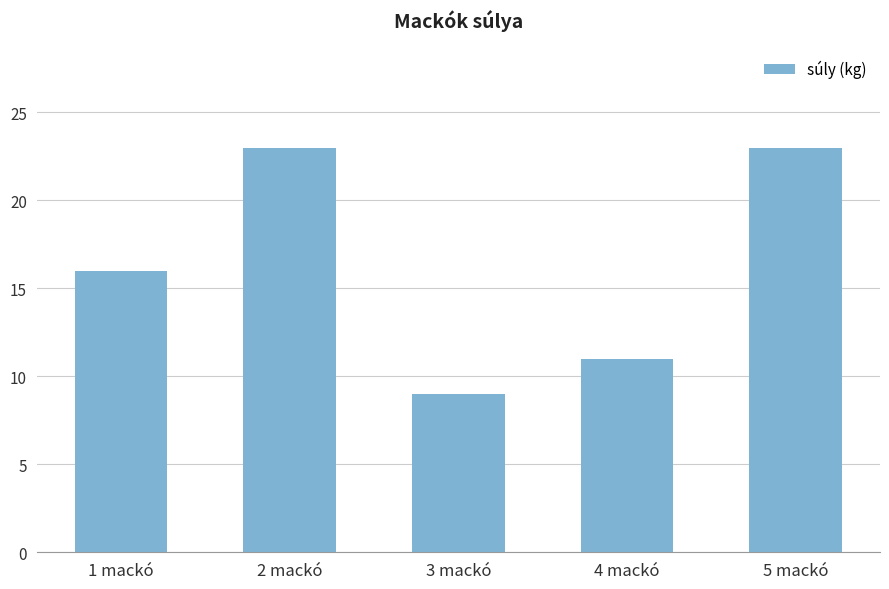

Reading right to left, what are all the values shown in this chart?

5 mackó=23	4 mackó=11	3 mackó=9	2 mackó=23	1 mackó=16